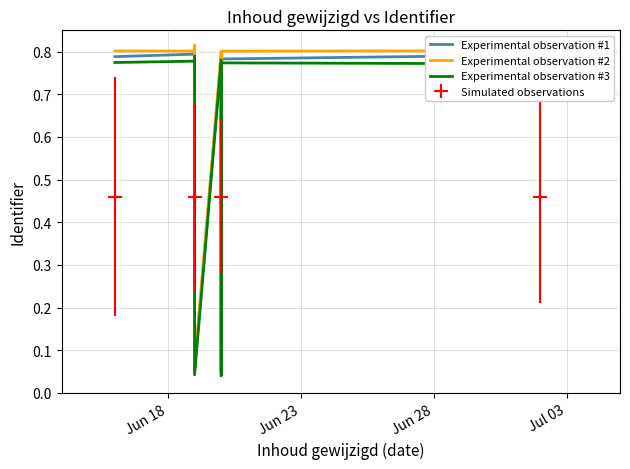

True or false: Experimental observation #2 and Experimental observation #1 cross at least once.

False